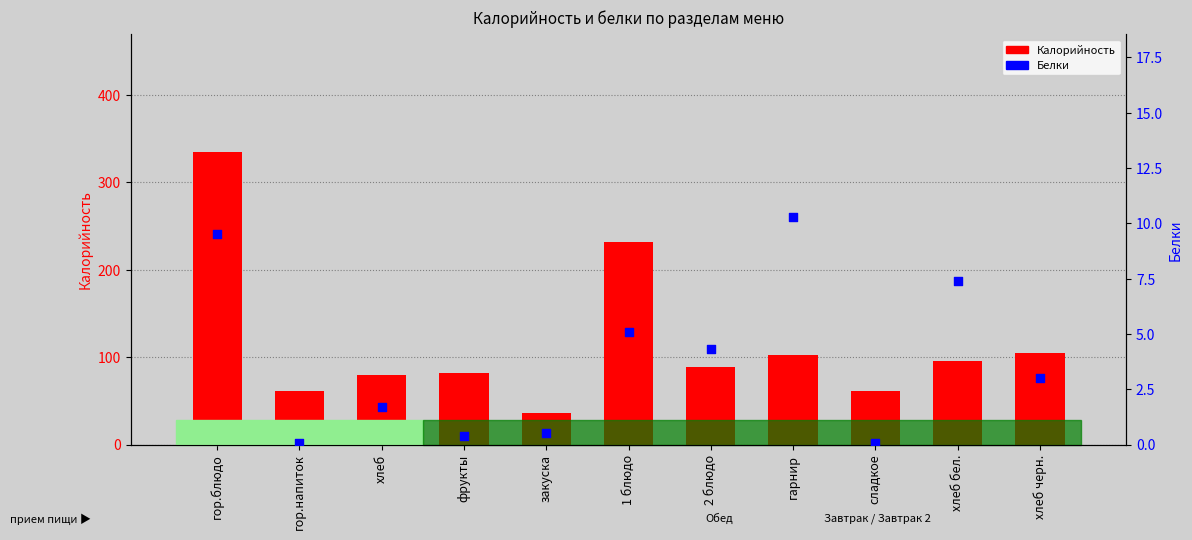

At how many categories does at least one series exceed 301?

1